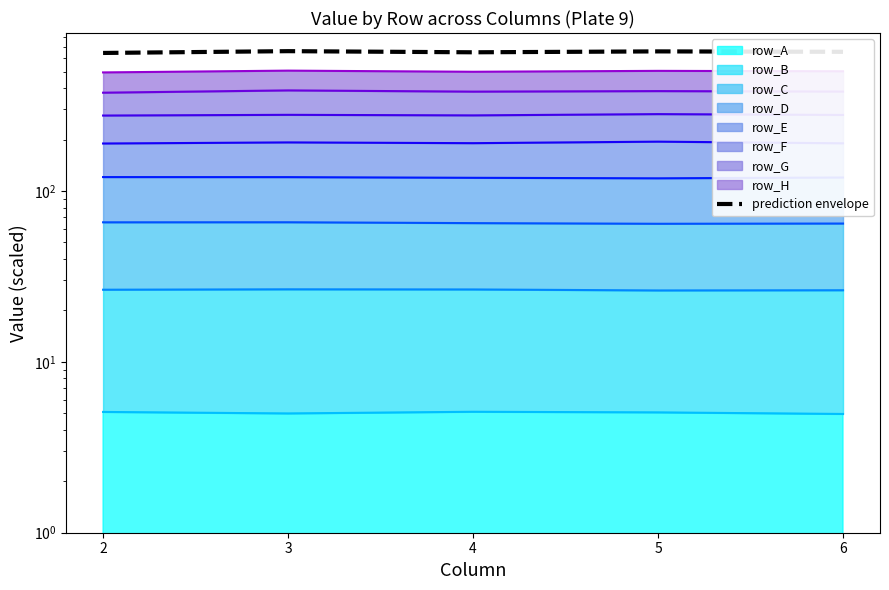

Rank the categories by value from highest to lowest.

3, 5, 6, 4, 2